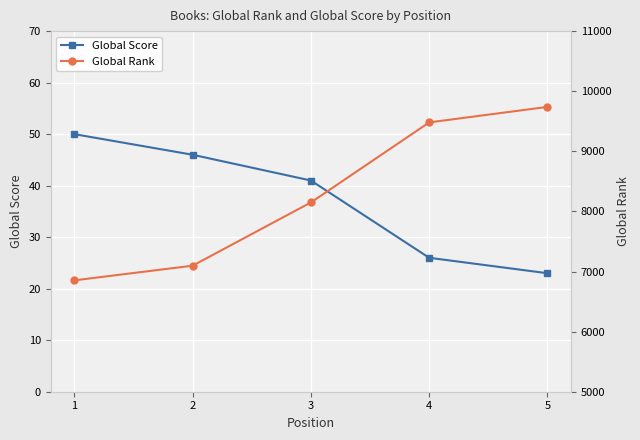

What is the difference between the second highest and second lowest values in the Global Rank series?

2384